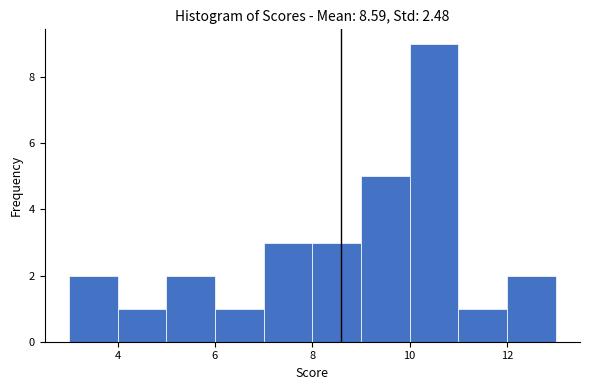

Reading left to right, transcribe this chart: for each bar, give the range it covers on the x-axis and its height. The values are not printed on the chart, so give them approximately, as read against the axis.

3 to 4: 2
4 to 5: 1
5 to 6: 2
6 to 7: 1
7 to 8: 3
8 to 9: 3
9 to 10: 5
10 to 11: 9
11 to 12: 1
12 to 13: 2